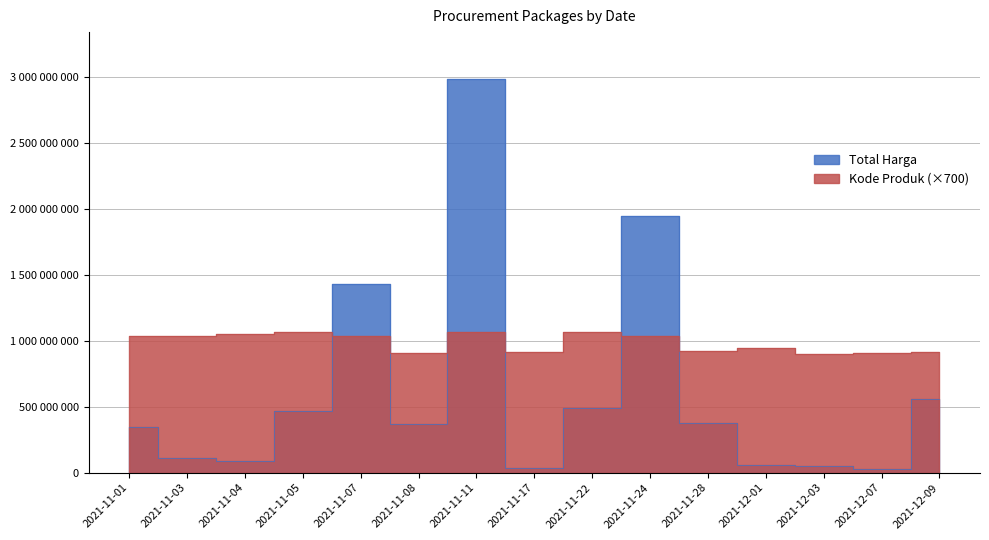

Which category has the lowest value in the Total Harga series?

2021-12-07